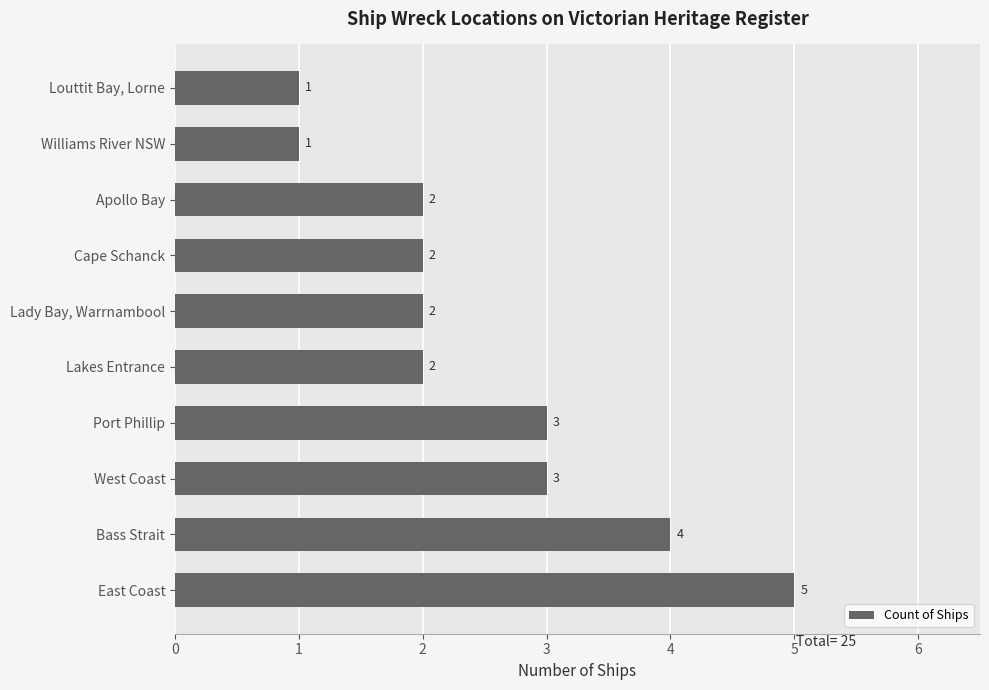

Does the chart contain stacked bars?

No